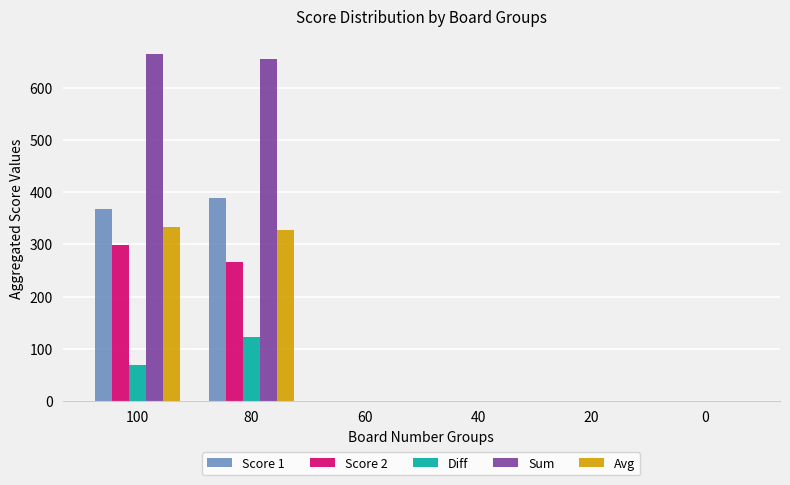

What is the greatest value displayed?

665.0